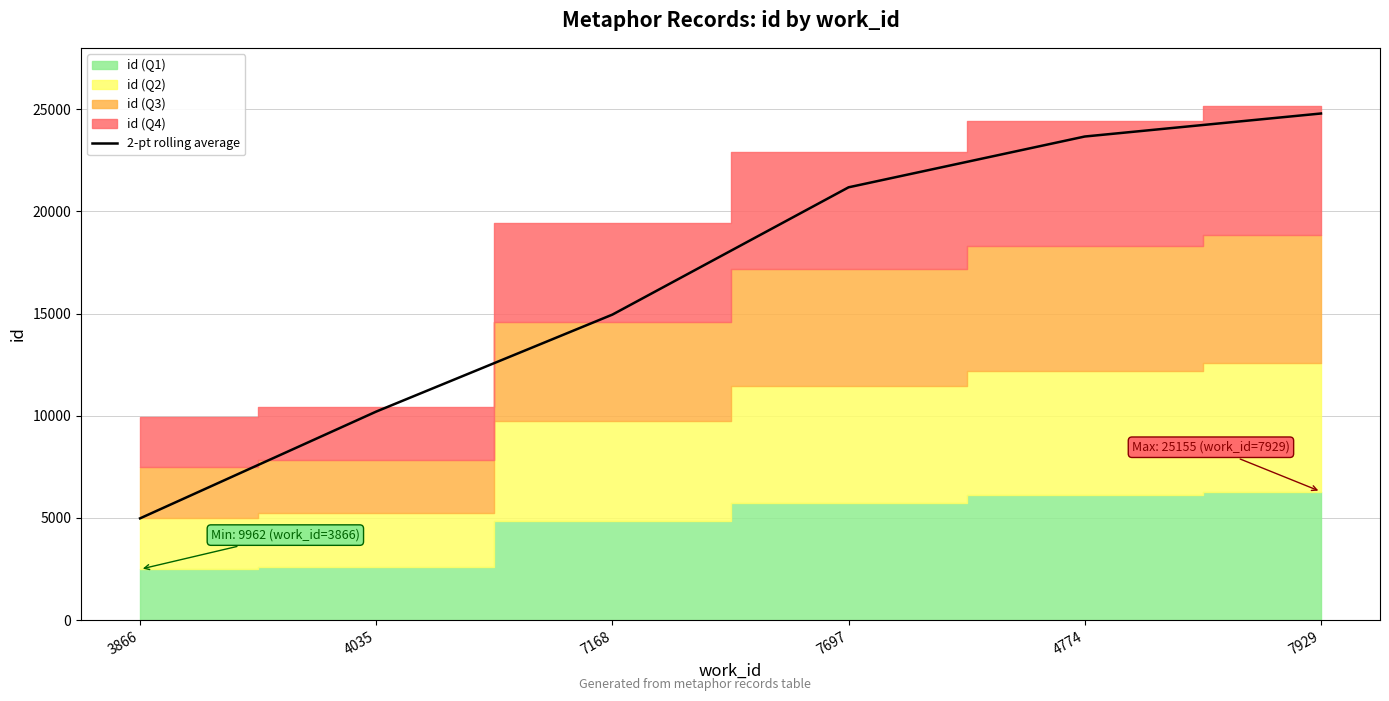

How many data points are less than 21177?

3